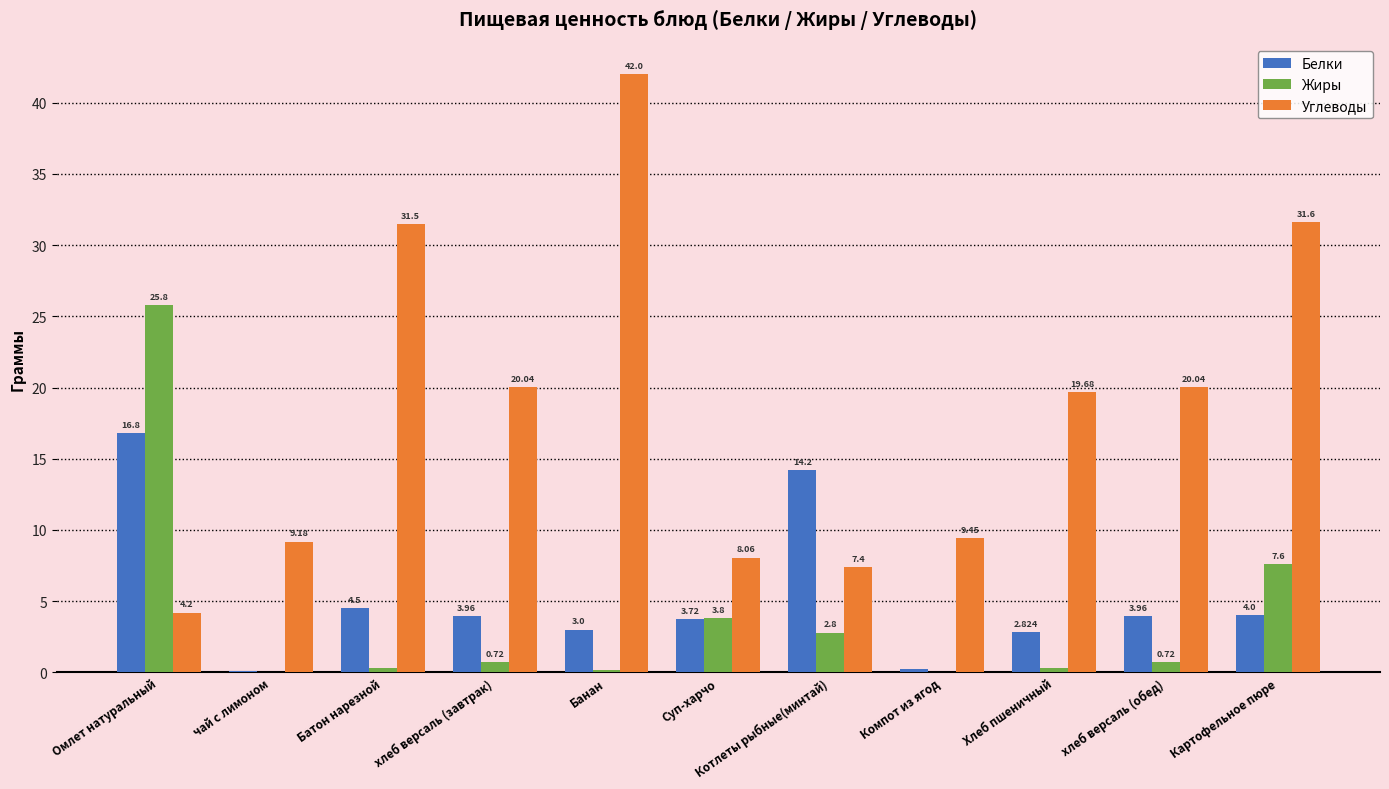

The Углеводы series shows 9.2 at чай с лимоном. True or false?

True